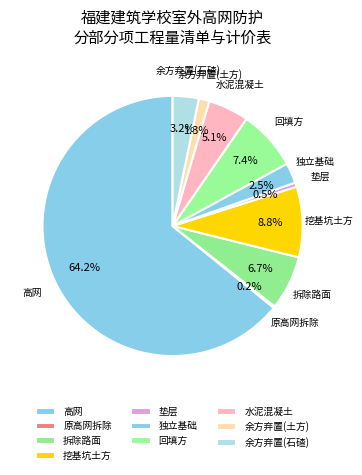

True or false: 原高网拆除 accounts for 0% of the total.

True